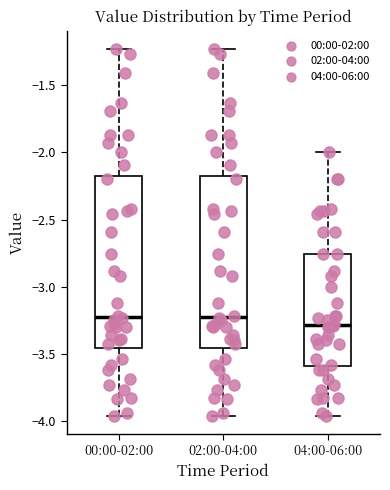

Reading left to right, read every box against the y-axis: the position of its median line, the range the box covers, and the ends of its whiskers. The values are not printed on the chart, so give them approximately, as read against the axis.

00:00-02:00: median -3.20, box -3.45 to -2.15, whiskers -3.95 to -1.25
02:00-04:00: median -3.20, box -3.45 to -2.15, whiskers -3.95 to -1.25
04:00-06:00: median -3.30, box -3.60 to -2.75, whiskers -3.95 to -2.00